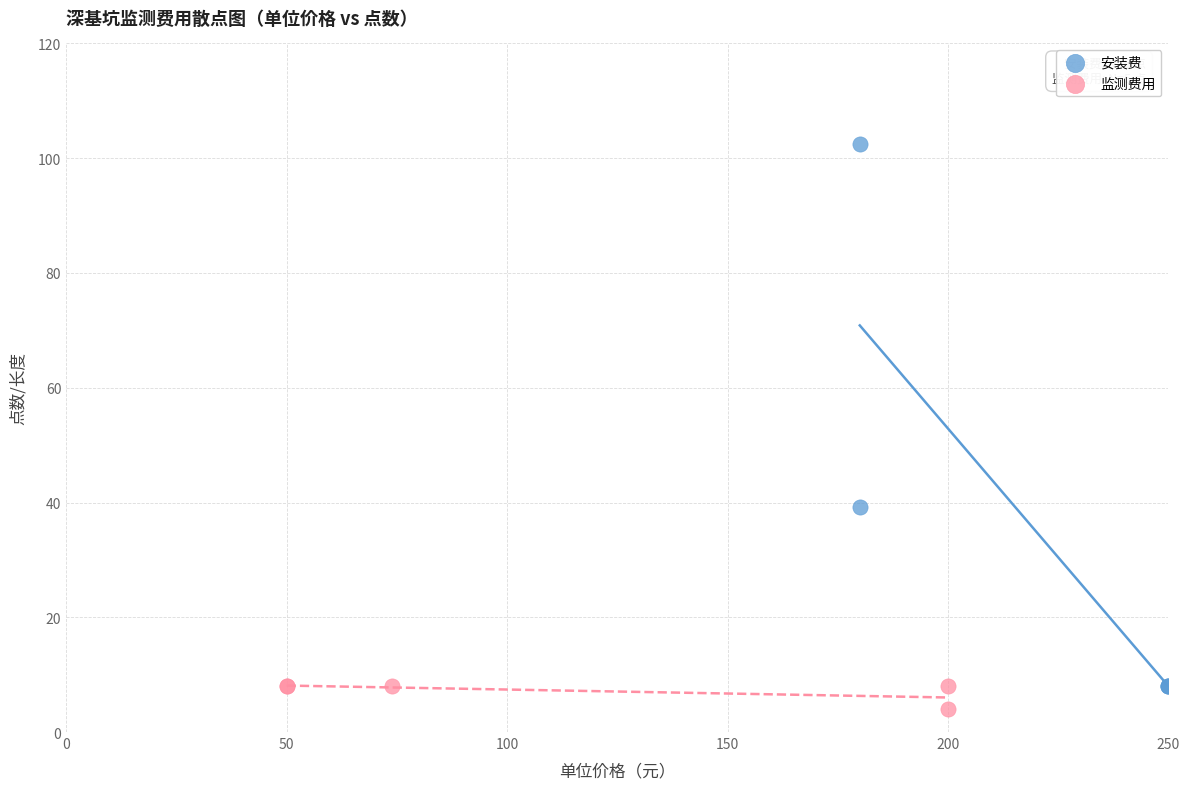

What are all the series names shown in the legend?

安装费, 监测费用